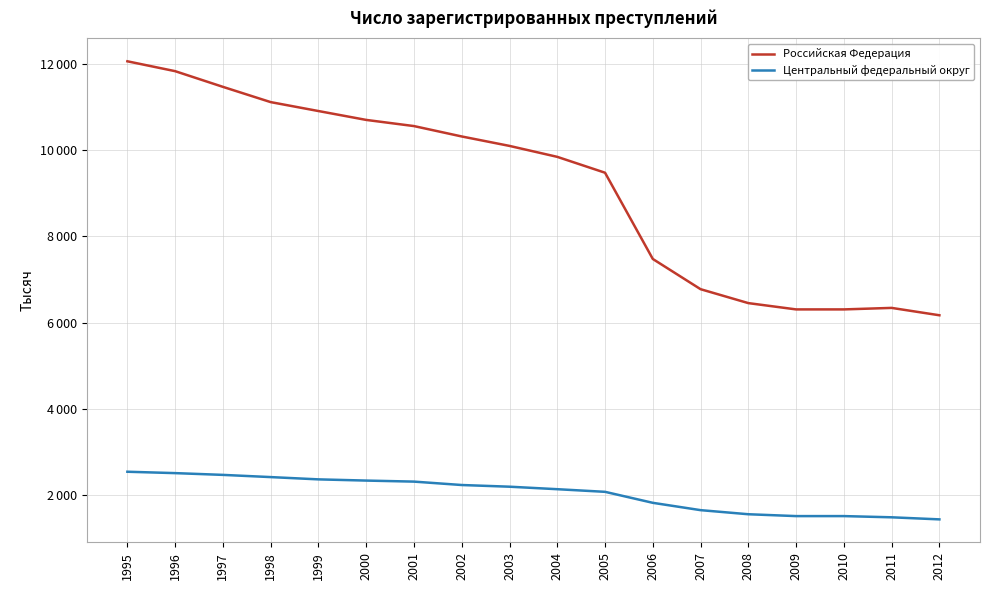

Reading right to left, extract all data points from this chart.

Российская Федерация: 2012=6172	2011=6343	2010=6308	2009=6308	2008=6454	2007=6777	2006=7478	2005=9479	2004=9847	2003=10101	2002=10320	2001=10561	2000=10704	1999=10910	1998=11117	1997=11471	1996=11835	1995=12064
Центральный федеральный округ: 2012=1437	2011=1485	2010=1513	2009=1513	2008=1556	2007=1651	2006=1821	2005=2076	2004=2137	2003=2195	2002=2234	2001=2313	2000=2337	1999=2365	1998=2418	1997=2469	1996=2510	1995=2542